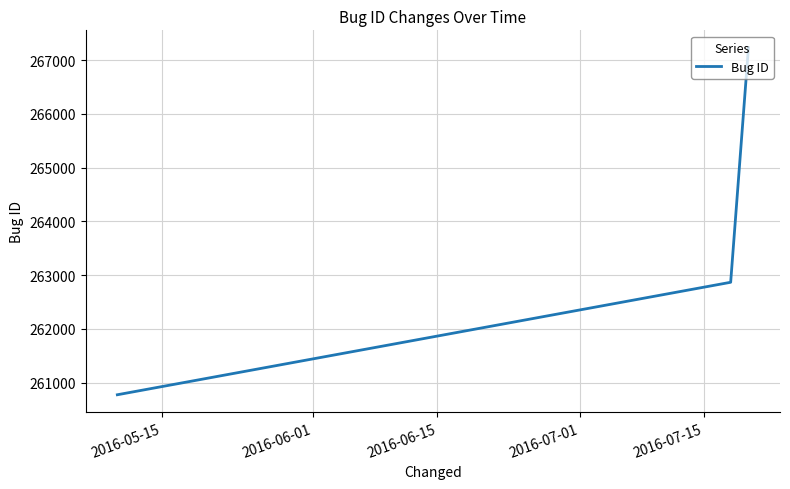

What is the minimum value shown in the chart?

260772